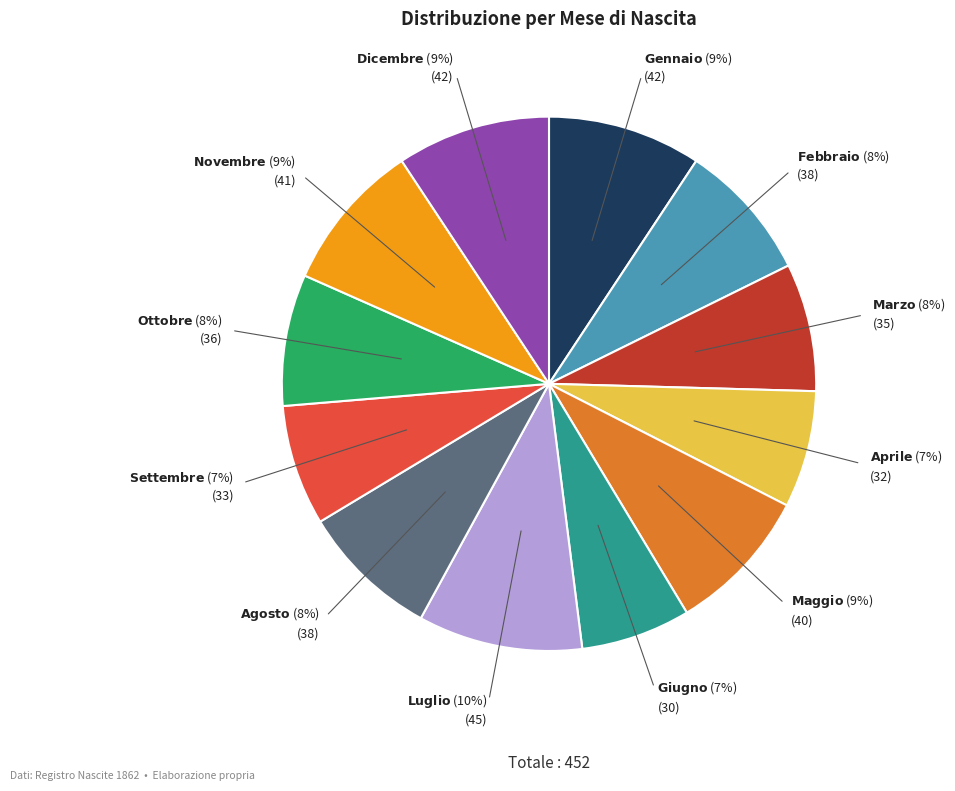

Does any single category account for the majority?

No